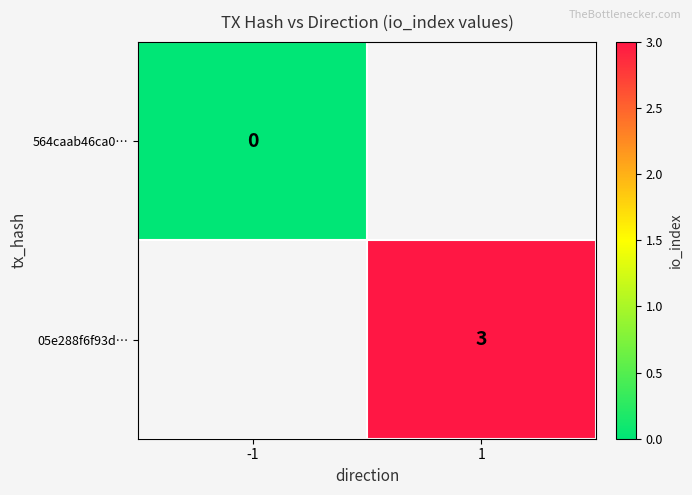

Is it true that 05e288f6f93d… equals 3 at 1?

True